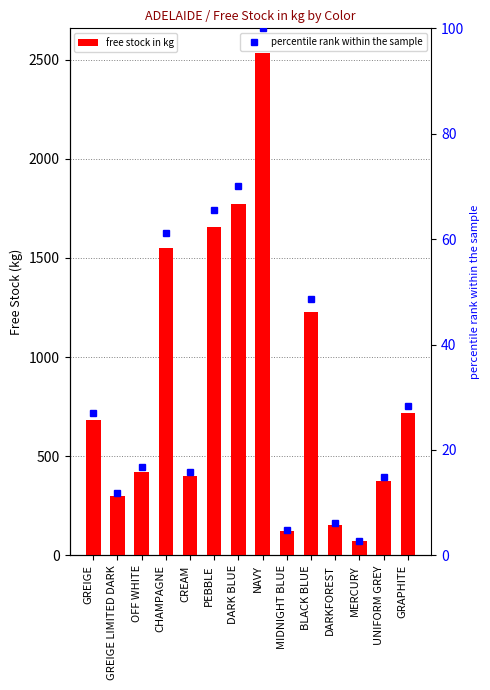

What is the sum of all free stock in kg values?

11983.4